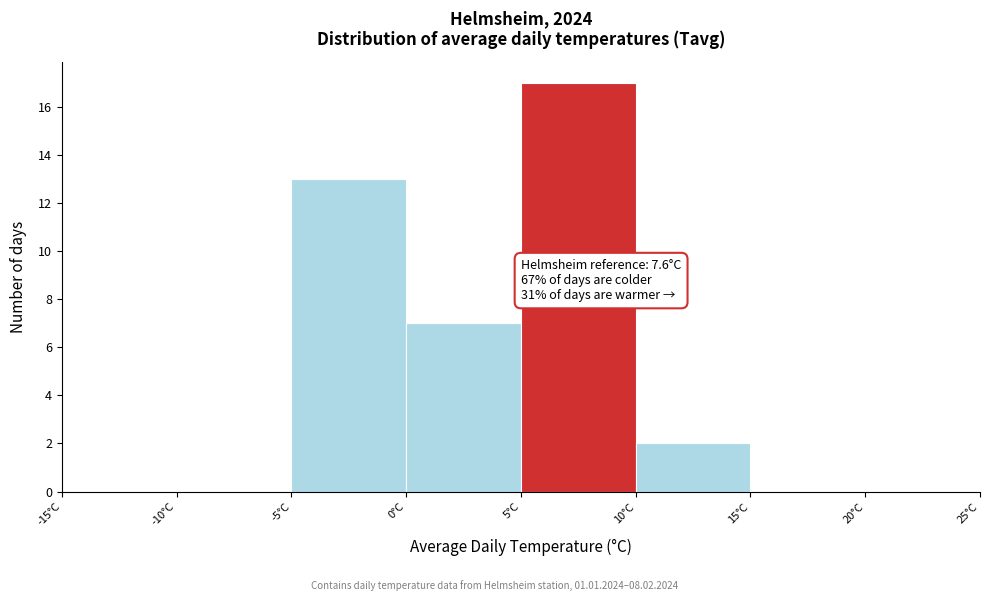

Which range on the x-axis has the tallest bar?

5 to 10